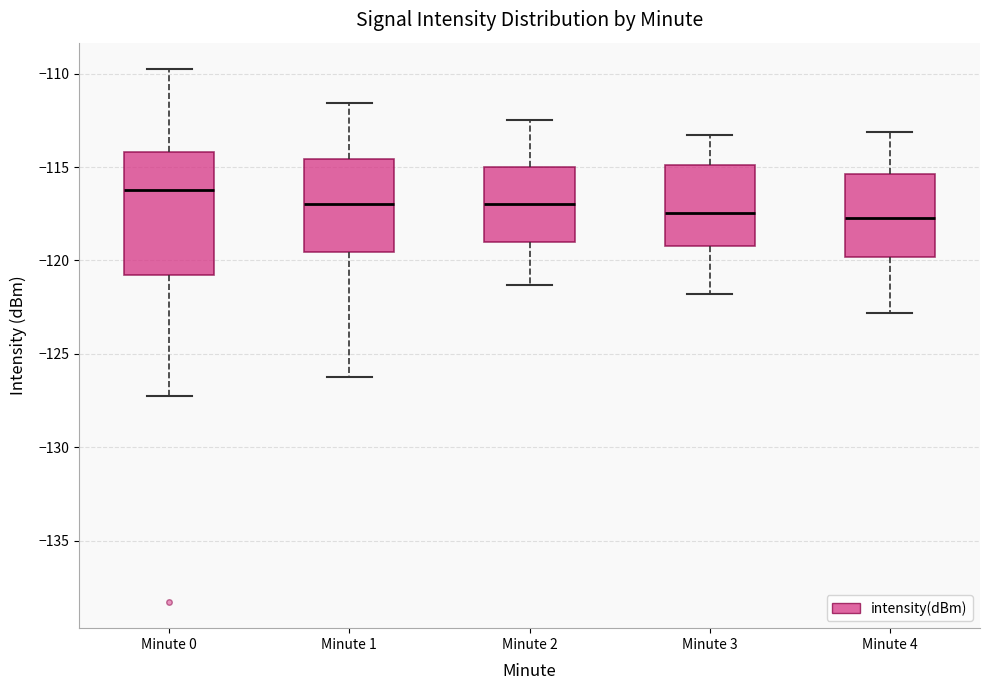

Where does the upper whisker of the box for Minute 4 end on the y-axis? The values are not printed on the chart, so give them approximately, as read against the axis.

-113.0